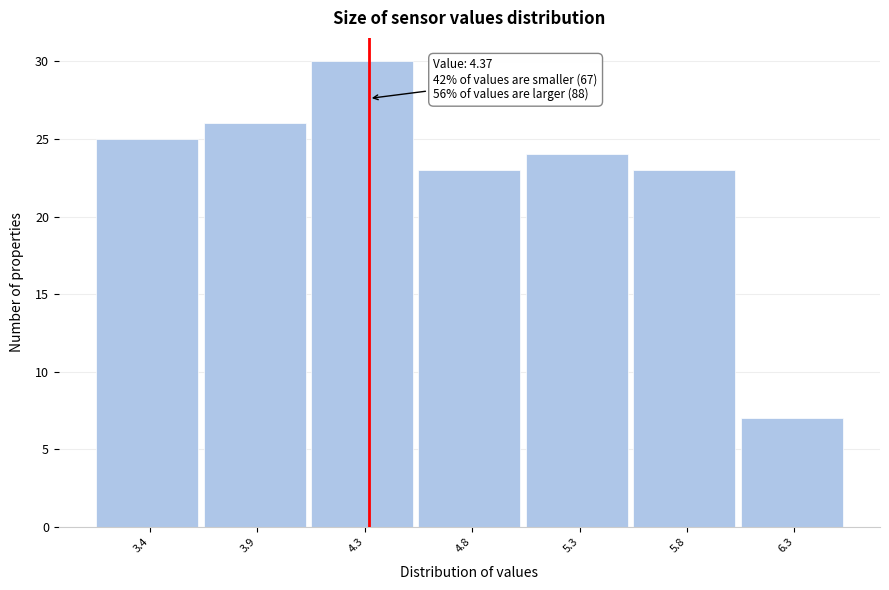

Reading left to right, transcribe all the data shown in this chart.

25	26	30	23	24	23	7